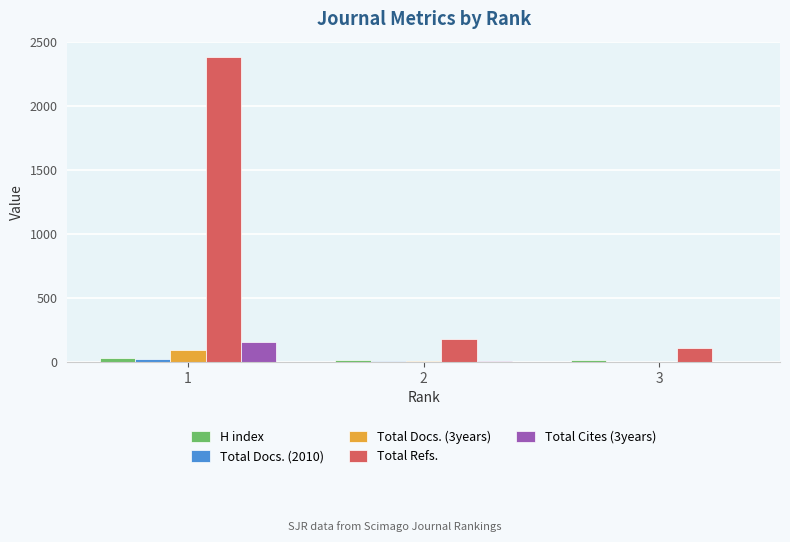

The value of H index at 1 is 27. True or false?

True